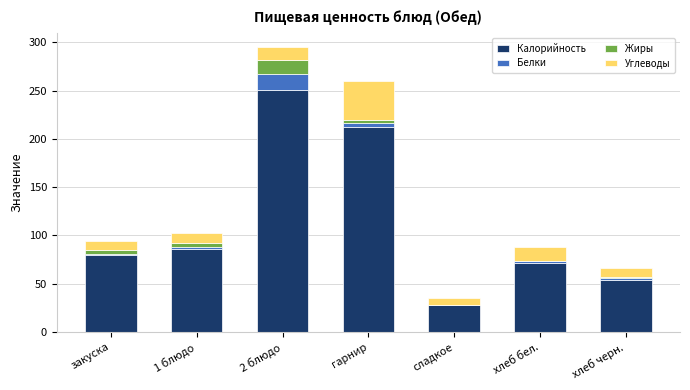

Where is Калорийность nearest to the value 139?

1 блюдо